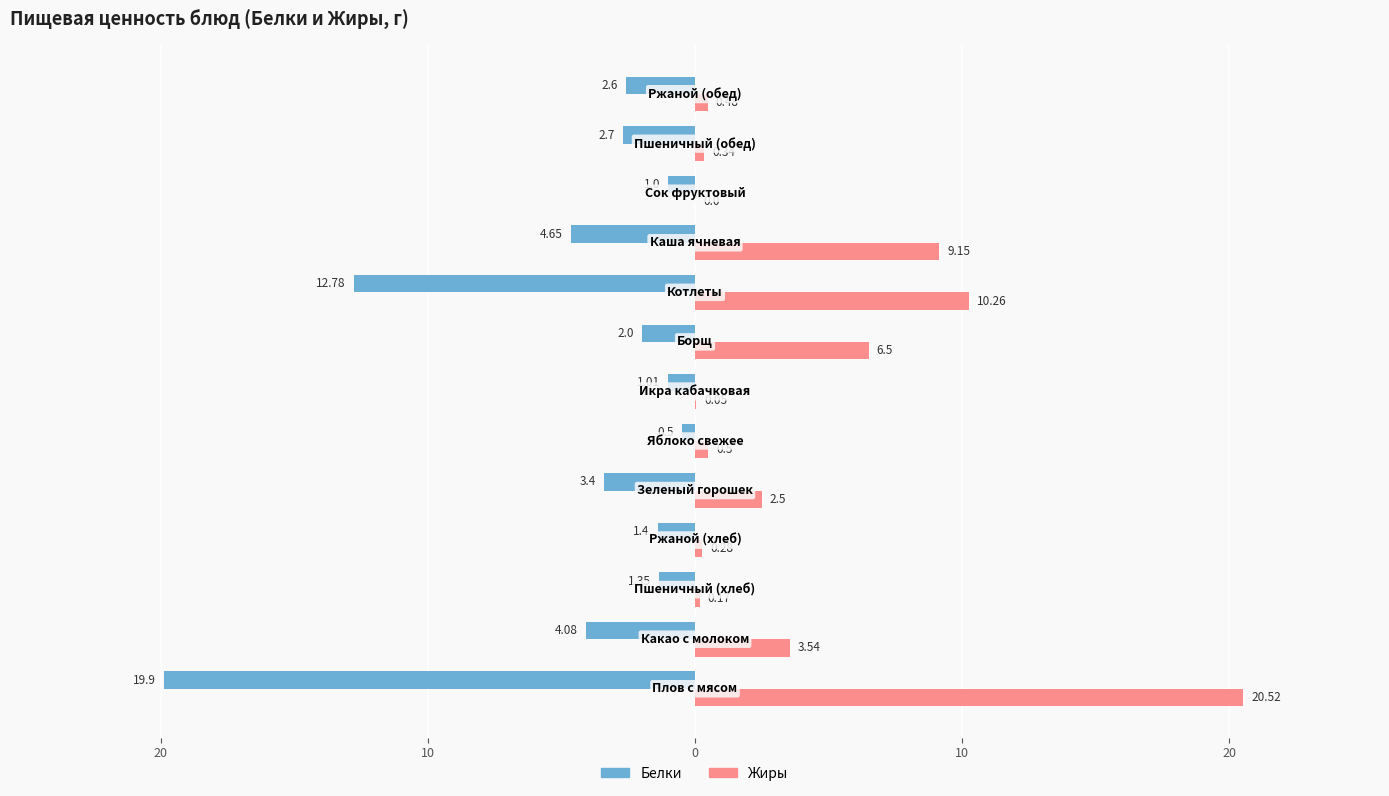

What are all the series names shown in the legend?

Белки, Жиры